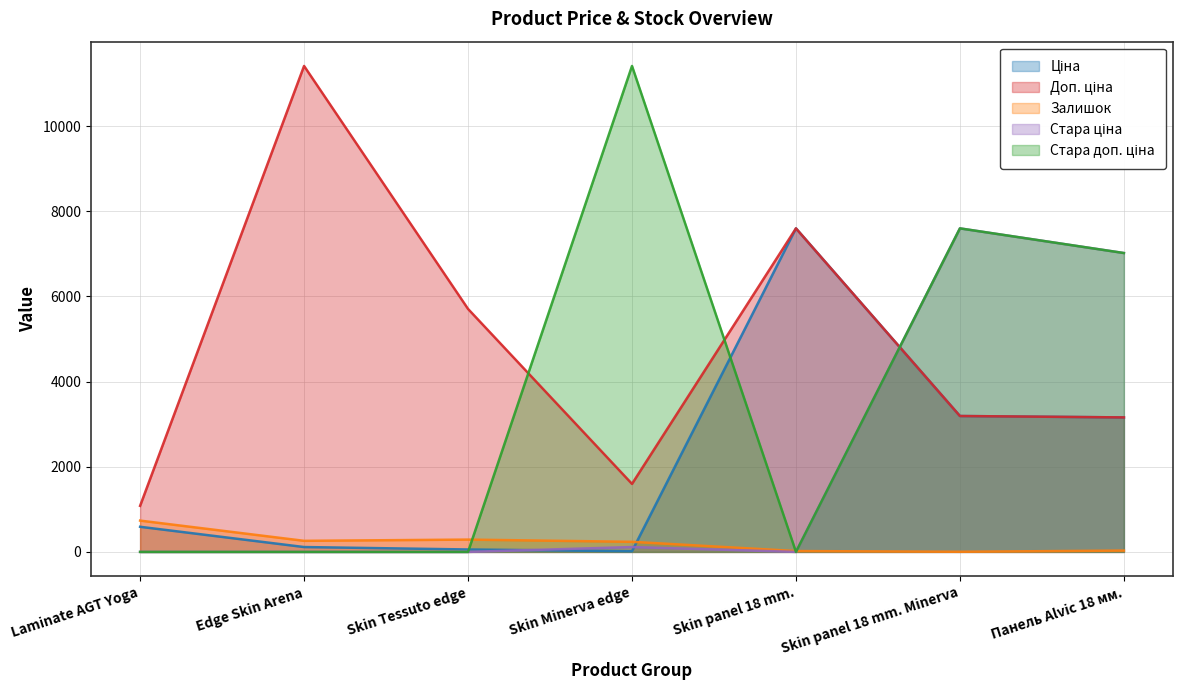

Is it true that Ціна equals 5625.5 at Skin panel 18 mm. Minerva?

False